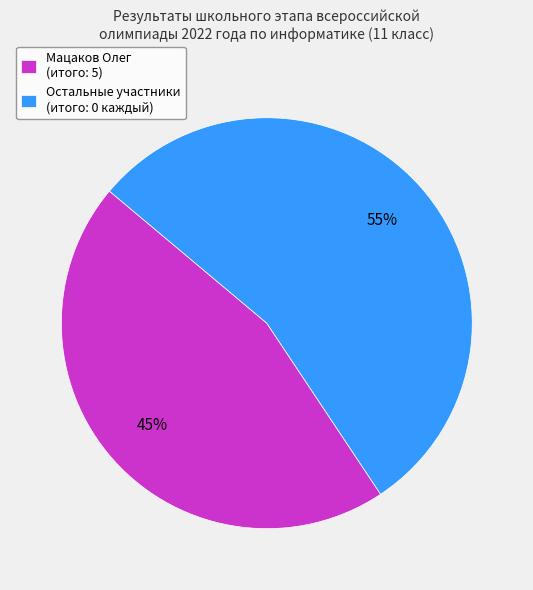

Which has a higher value, Остальные участники (итого: 0 каждый) or Мацаков Олег (итого: 5)?

Остальные участники (итого: 0 каждый)